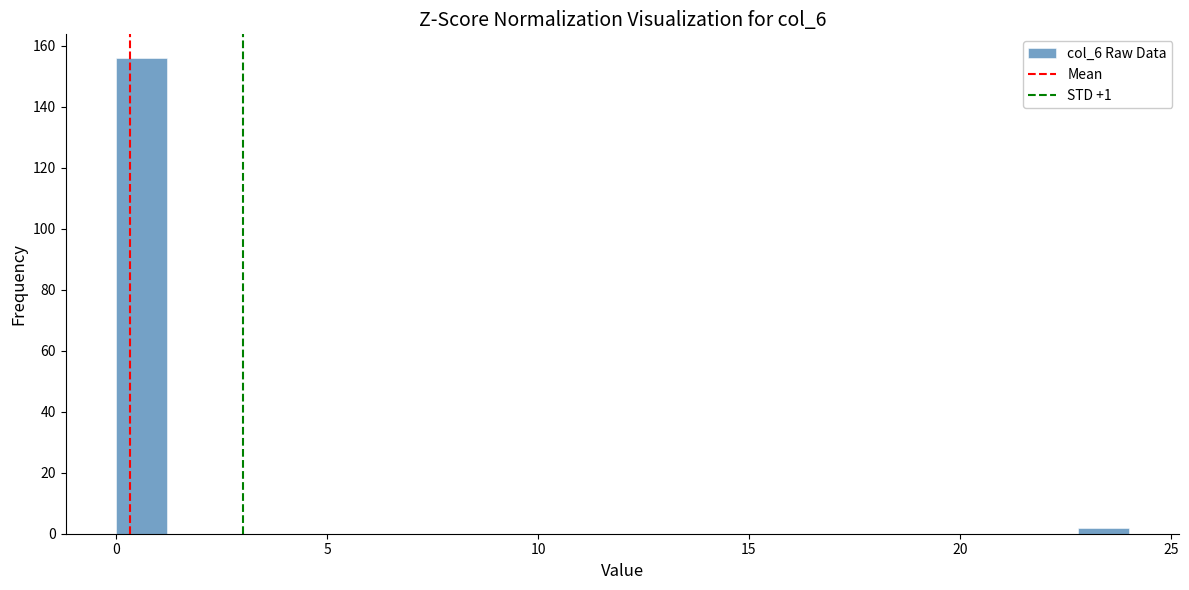

Read against the x-axis, roughly where is the centre of the tallest bar?

0.5